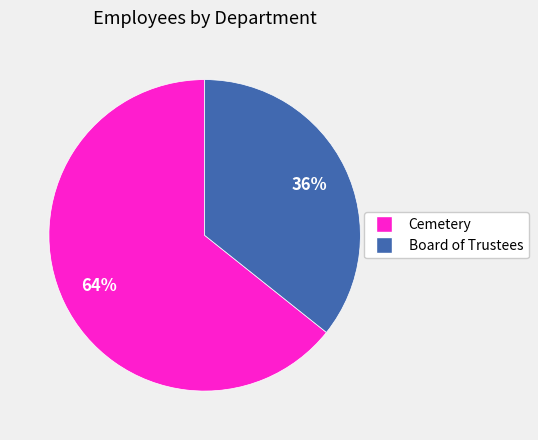

How many slices are in this pie chart?

2